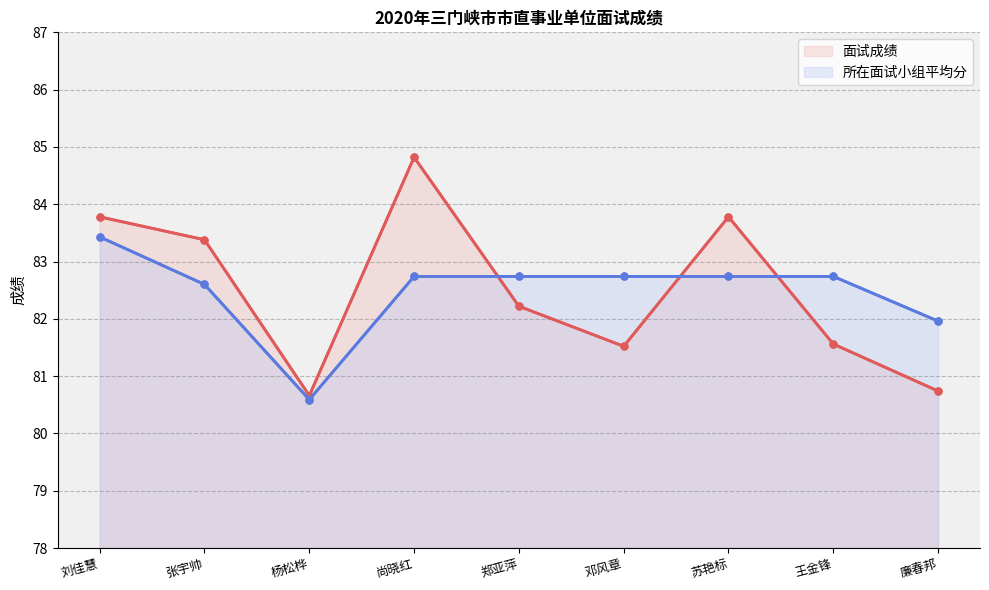

Reading left to right, transcribe all the data shown in this chart.

面试成绩: 83.8	83.4	80.7	84.8	82.2	81.5	83.8	81.6	80.7
所在面试小组平均分: 83.4	82.6	80.6	82.7	82.7	82.7	82.7	82.7	82.0